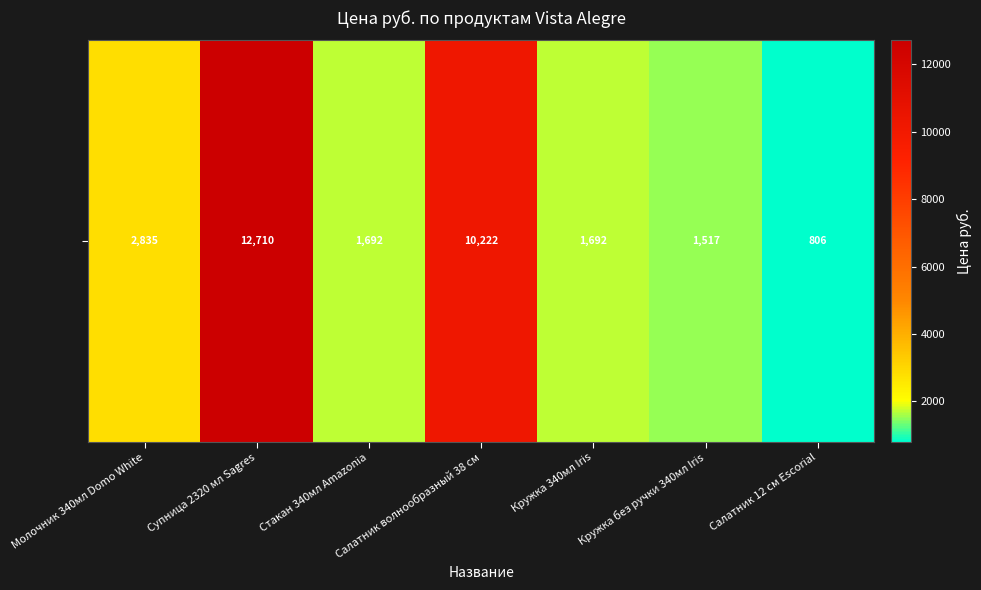

Rank the categories by value from lowest to highest.

Салатник 12 см Escorial, Кружка без ручки 340мл Iris, Стакан 340мл Amazonia, Кружка 340мл Iris, Молочник 340мл Domo White, Салатник волнообразный 38 см, Супница 2320 мл Sagres